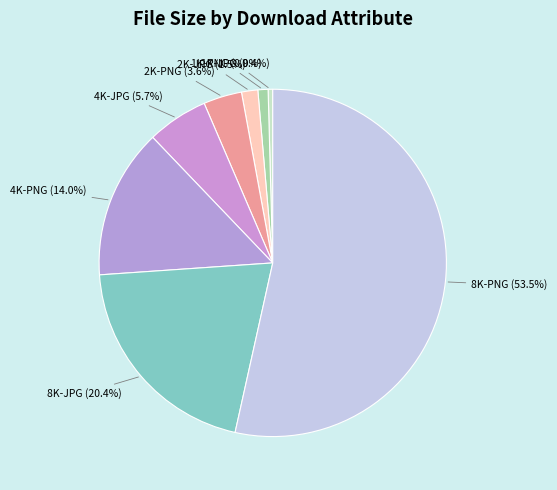

How many slices are in this pie chart?

8